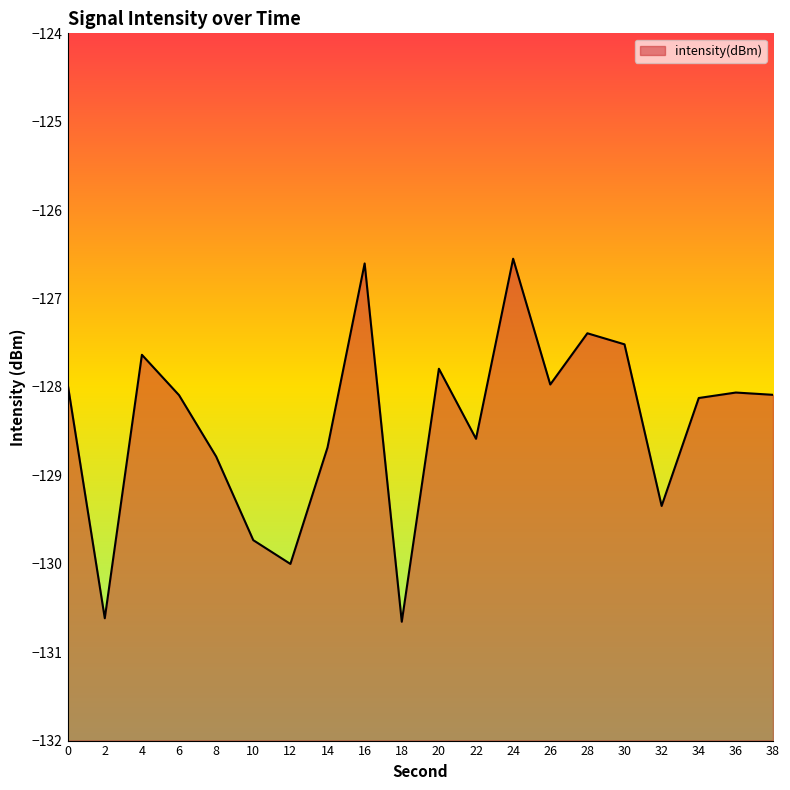

At which category does the data reach its first local valley?

2